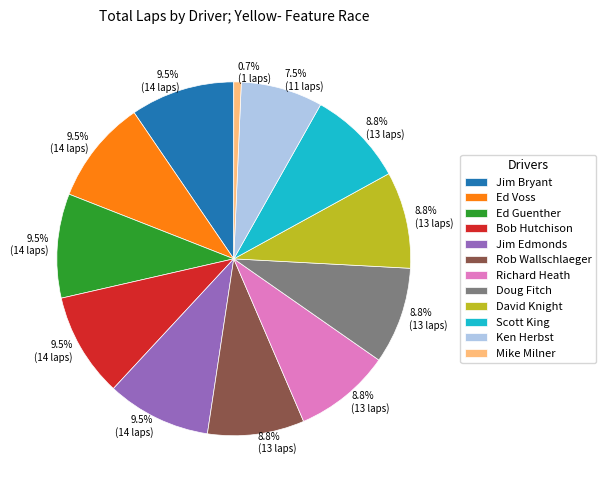

How many slices are in this pie chart?

12